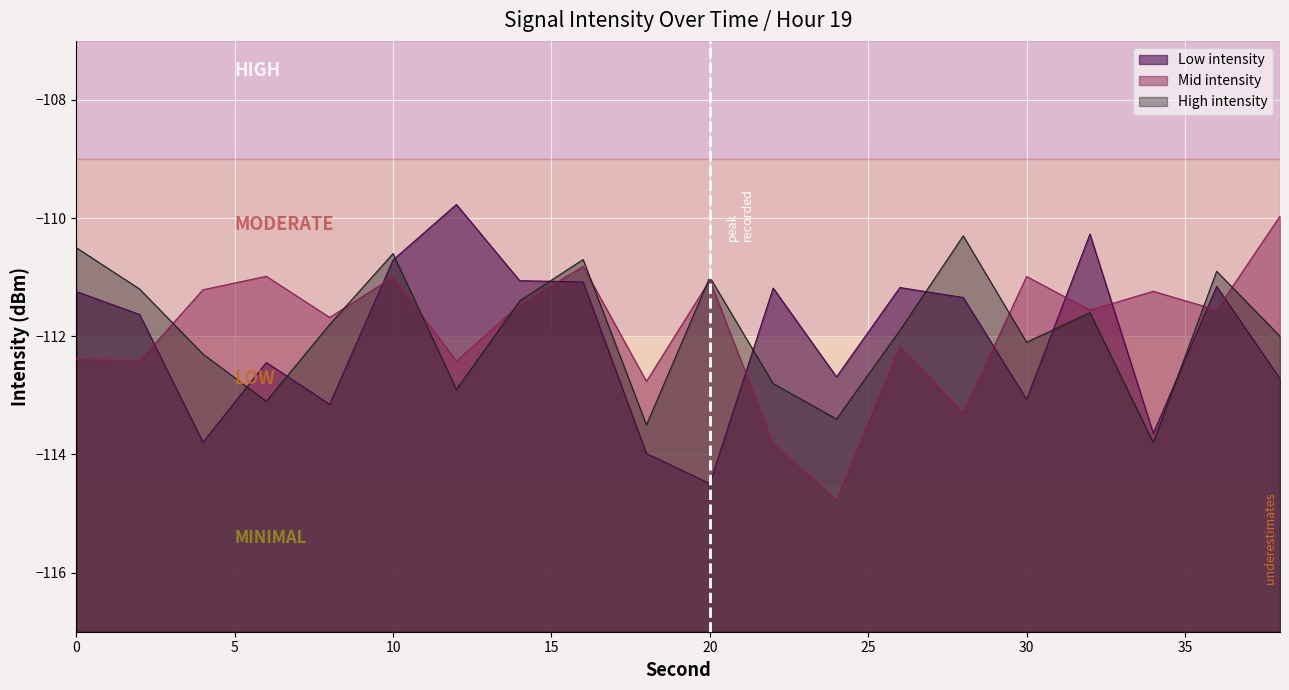

At which label does High intensity reach its minimum?

34